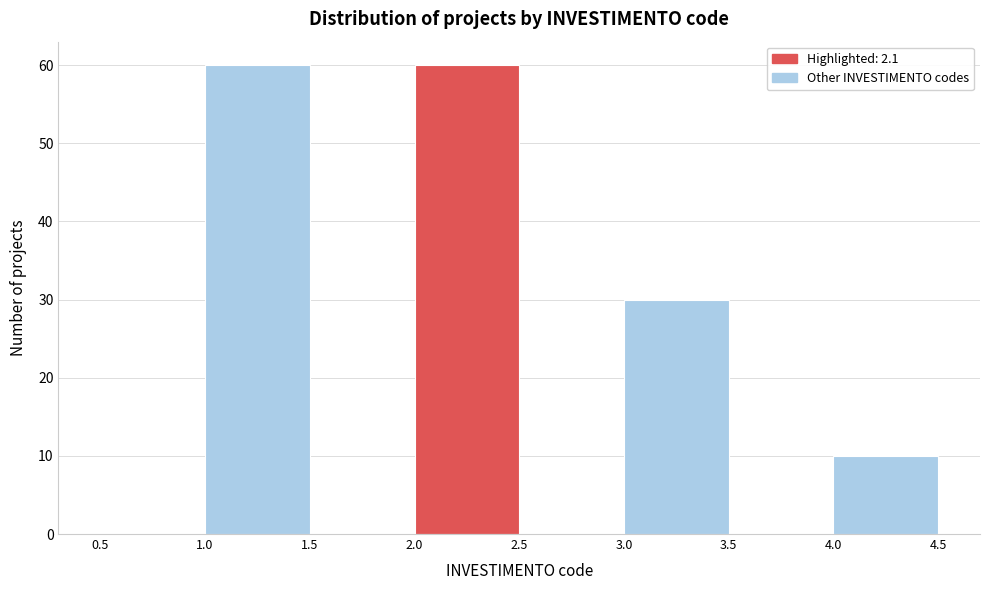

How tall is the bar that spans 1.0 to 1.5 on the x-axis? The values are not printed on the chart, so give them approximately, as read against the axis.

60